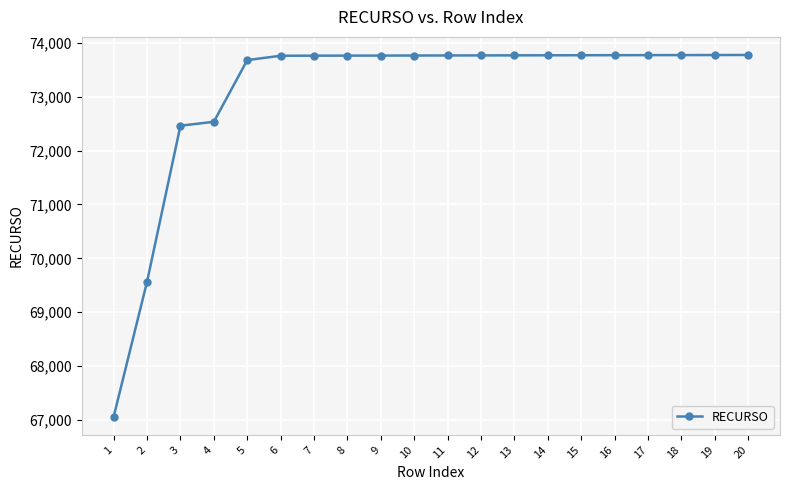

What is the difference between the maximum and second lowest values?

4211